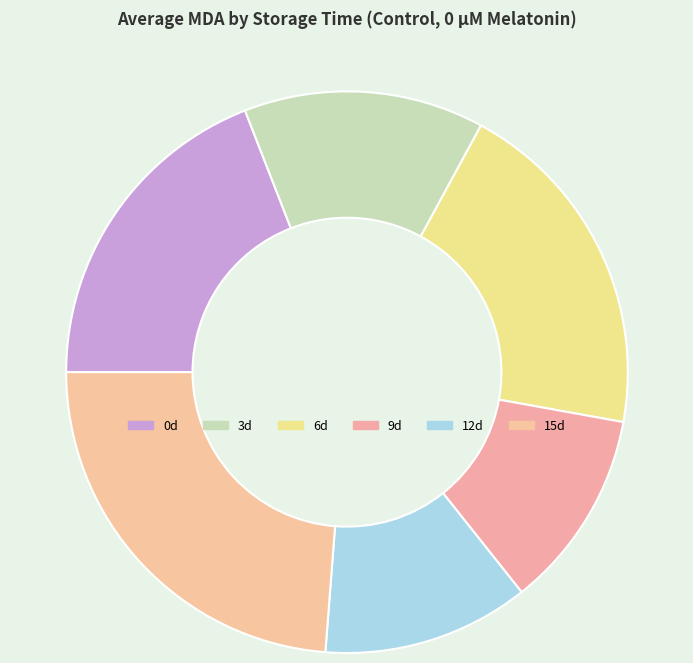

To the nearest percent, what is the combined percentage of 12d and 0d?

31%